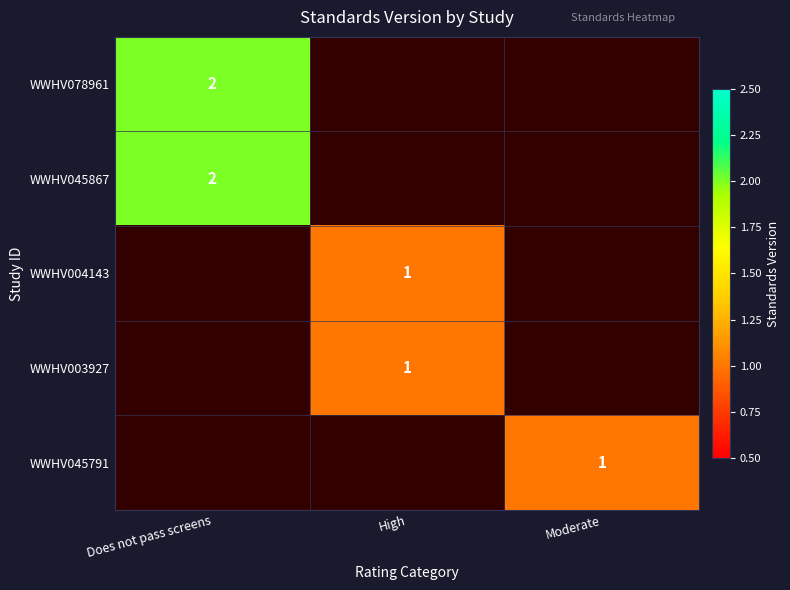

The value of WWHV078961 at Does not pass screens is 1. True or false?

False